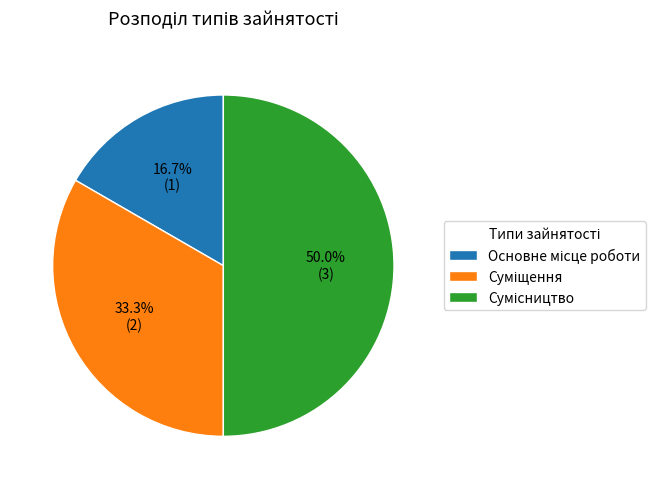

Count the number of slices in the pie.

3